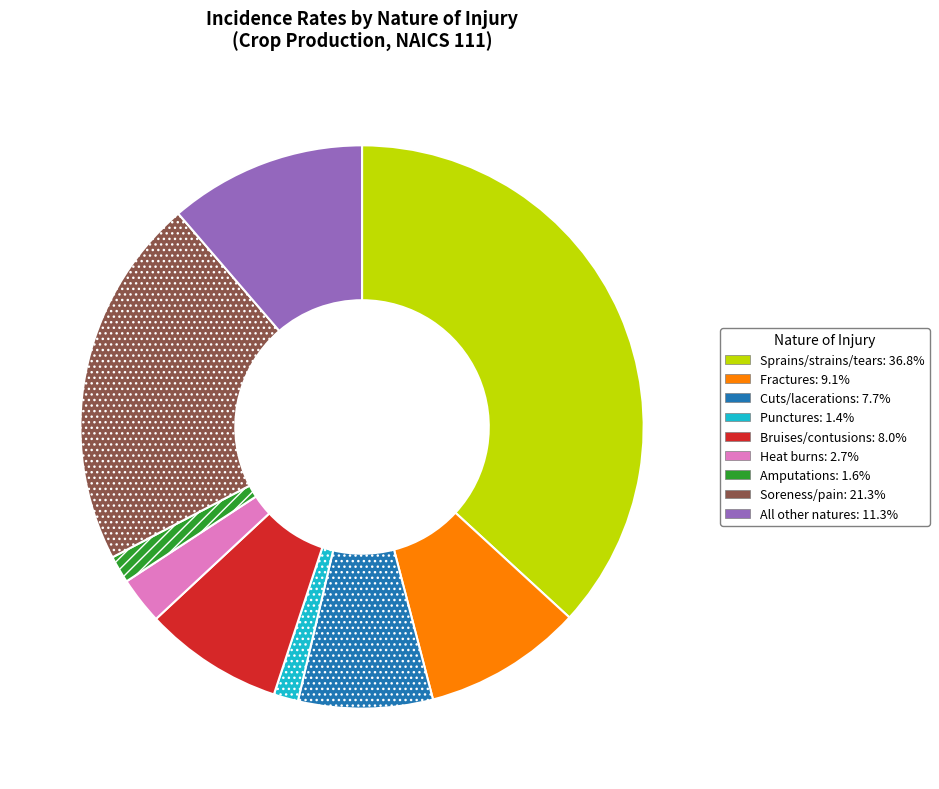

Is Bruises/contusions the majority of the pie?

No